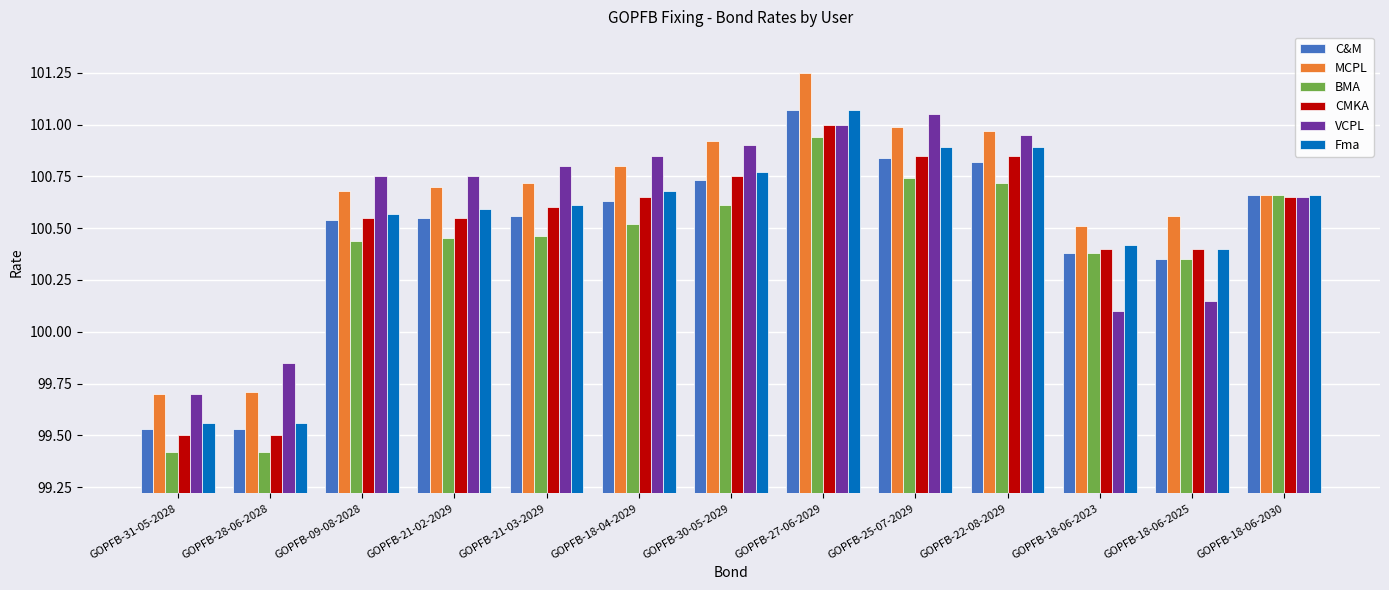

Count the number of categories in the chart.

13